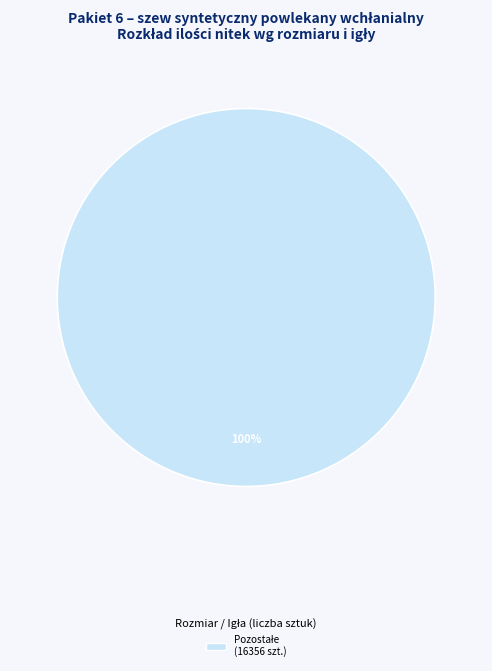

How many segments does this pie chart have?

1